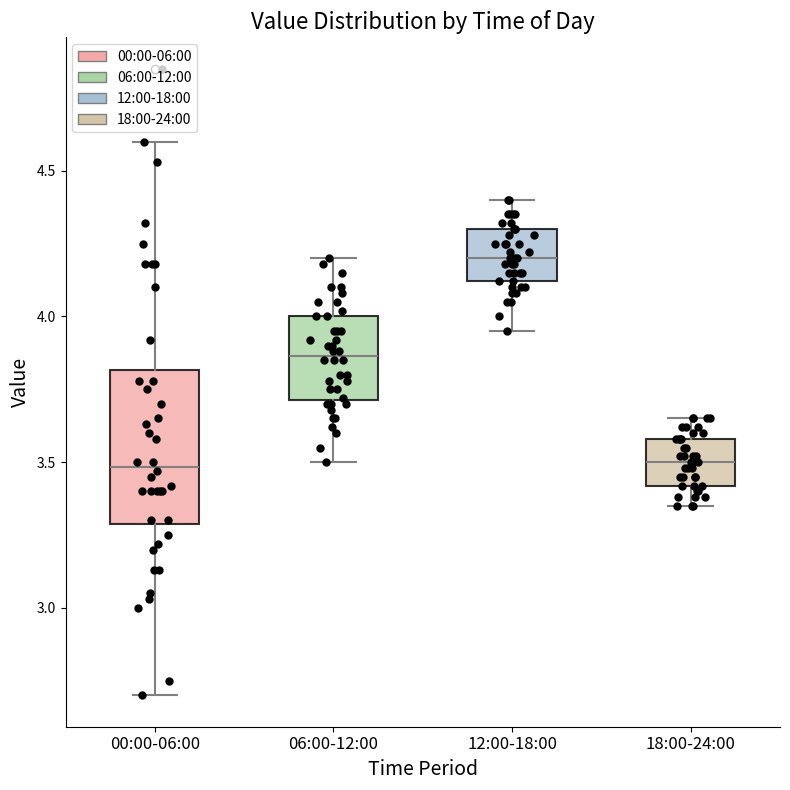

Where does the median line of the box for 06:00-12:00 sit on the y-axis? The values are not printed on the chart, so give them approximately, as read against the axis.

3.85